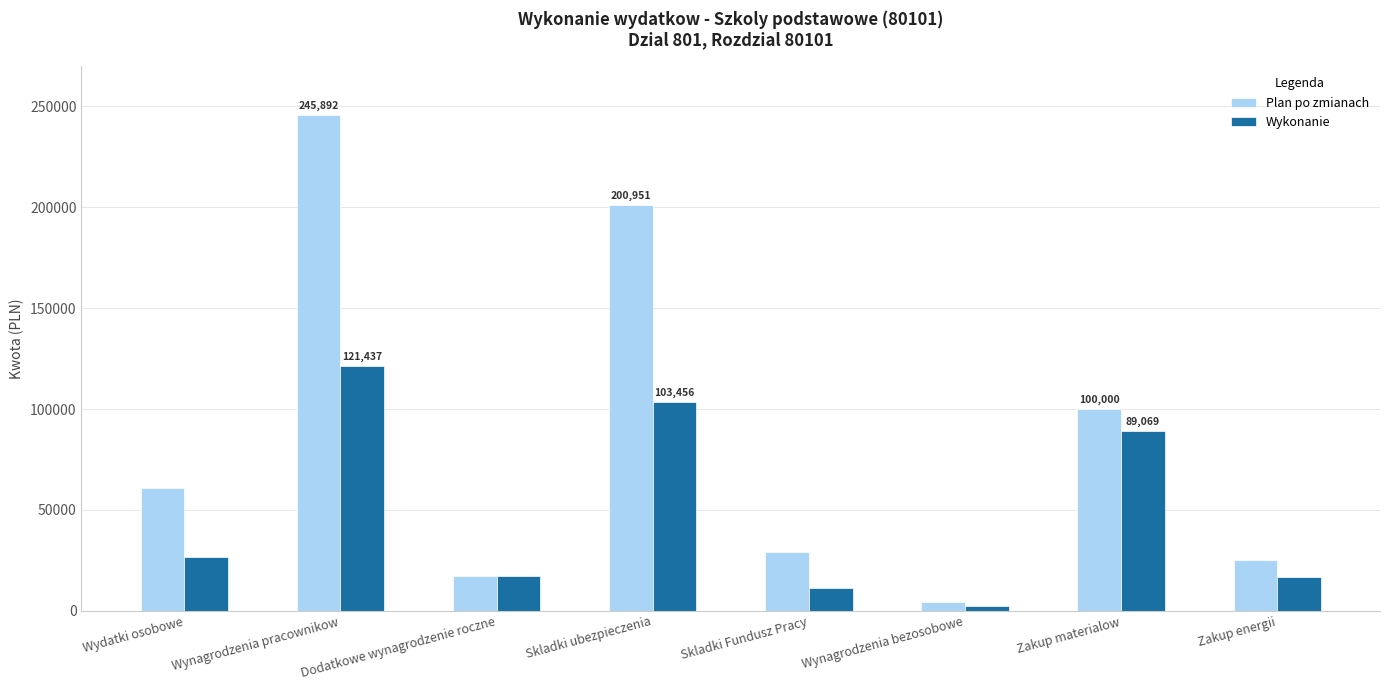

What is the sum of all Plan po zmianach values?

682797.8